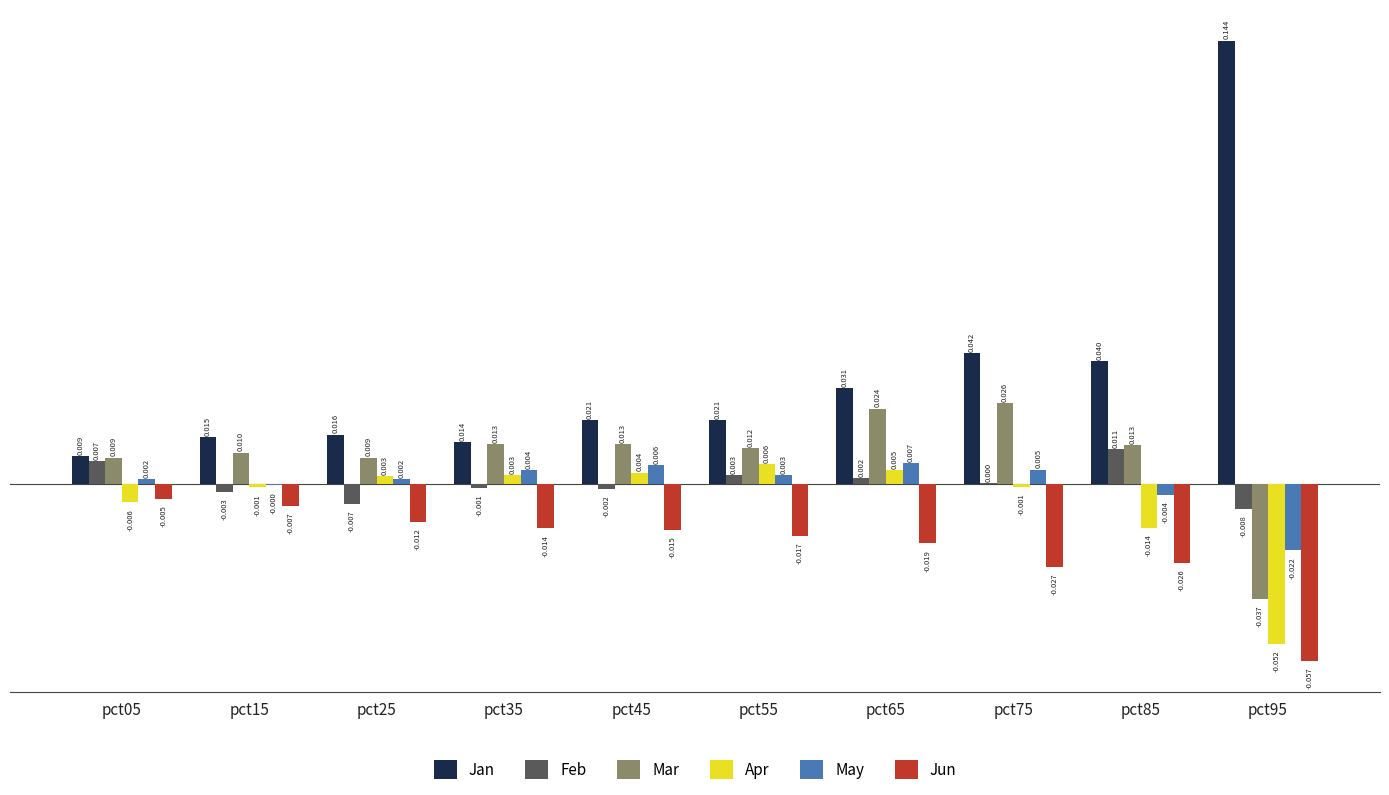

Is the value of Jun at pct15 greater than the value of May at pct85?

No